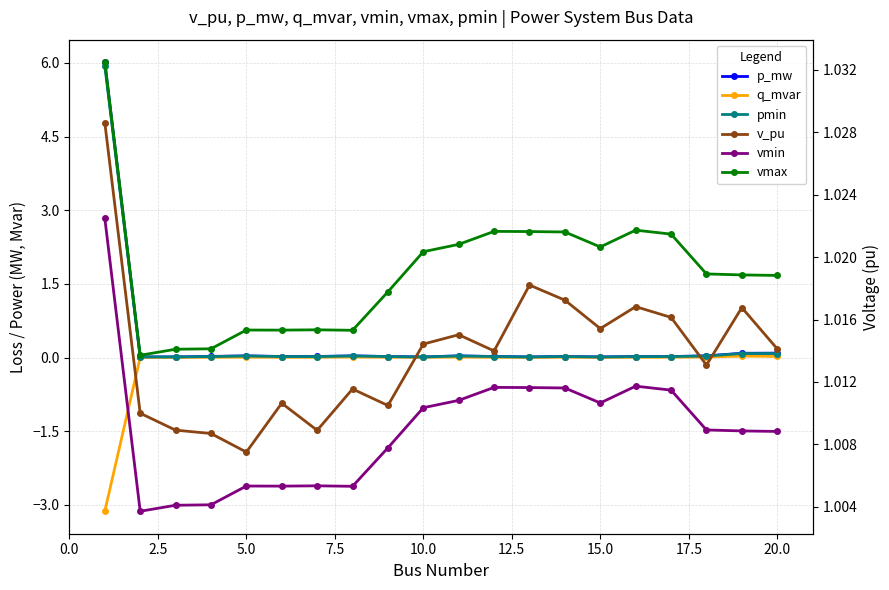

True or false: vmin and pmin intersect in this chart.

True